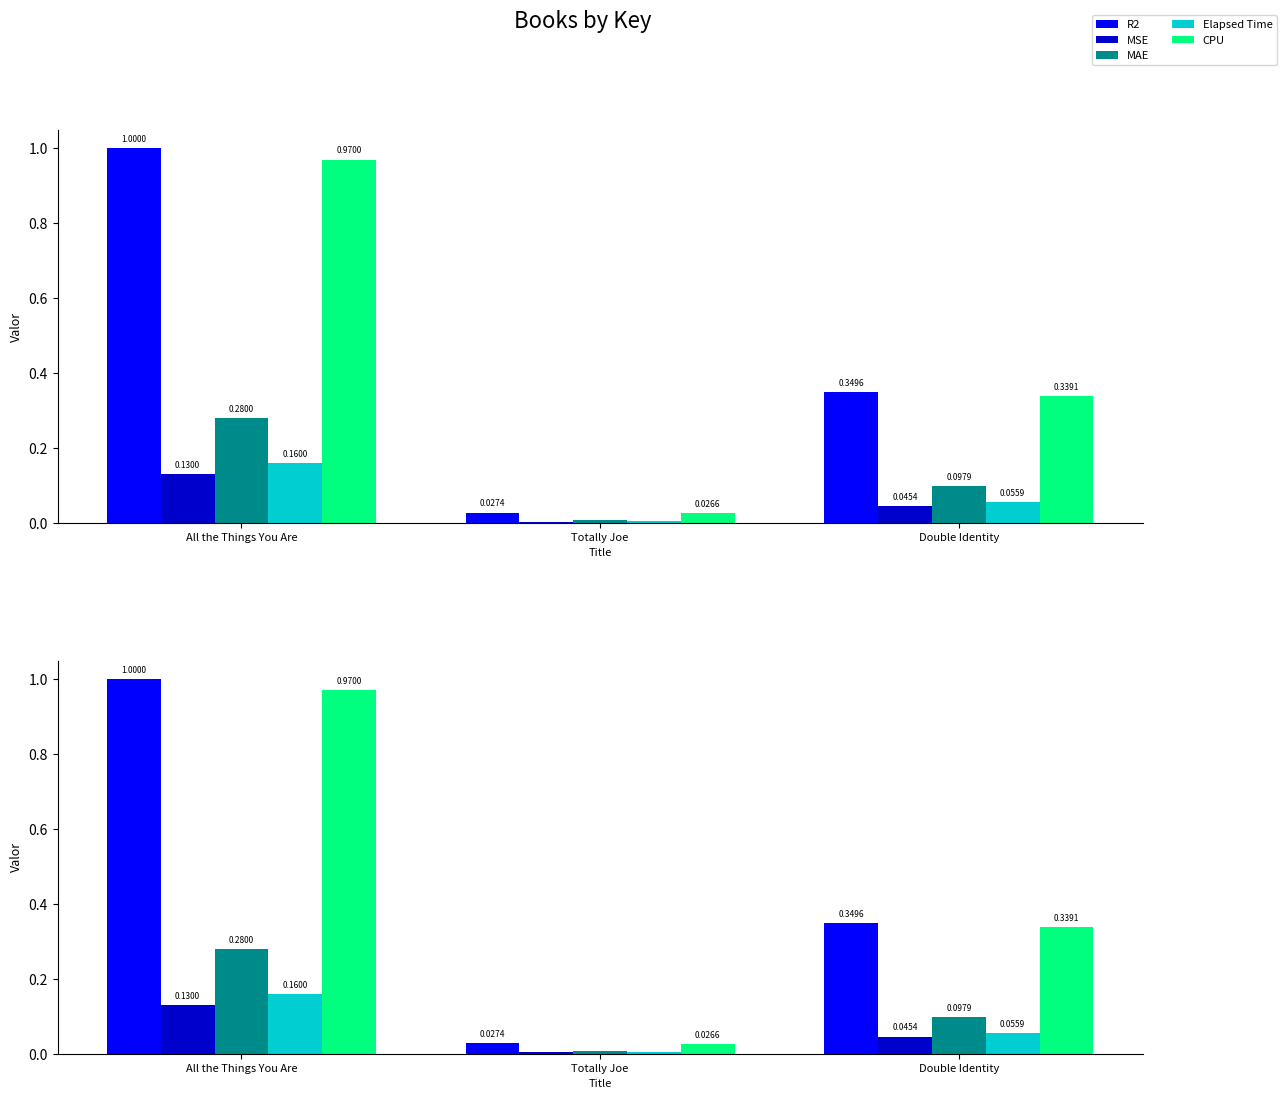

True or false: CPU has a value of 0.3 at Double Identity.

True